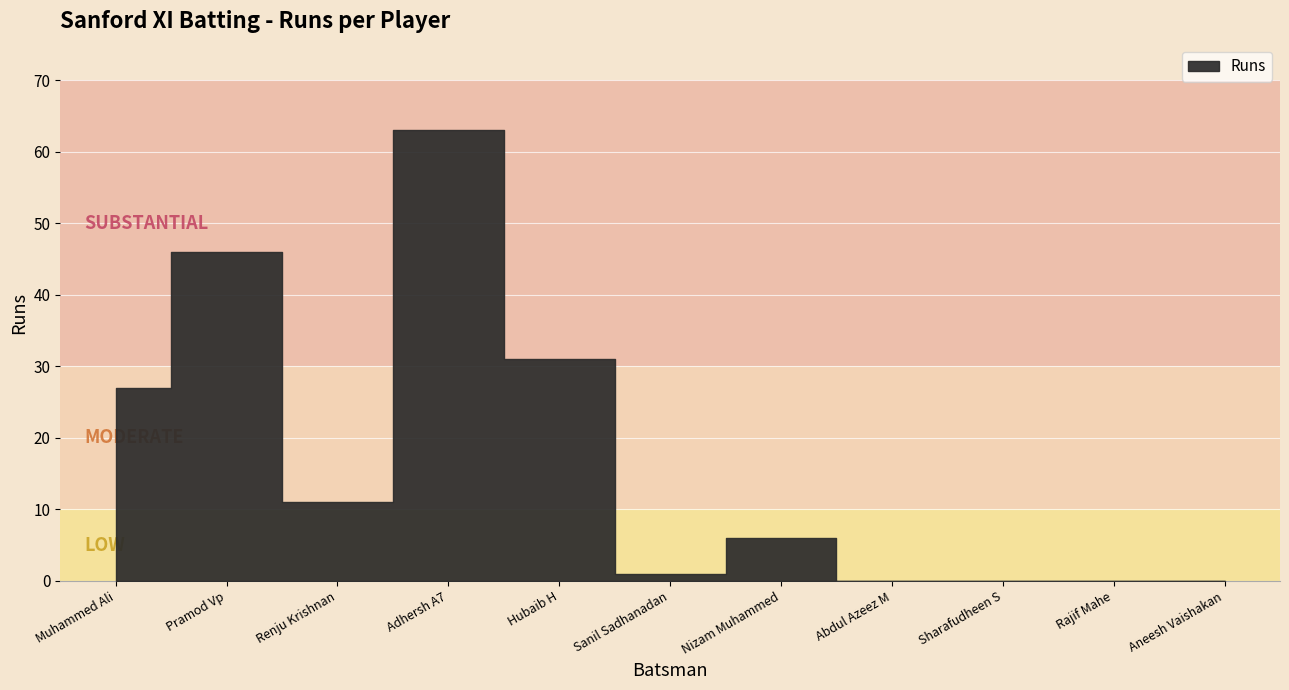

True or false: the data has more than 1 interior local peaks.

True